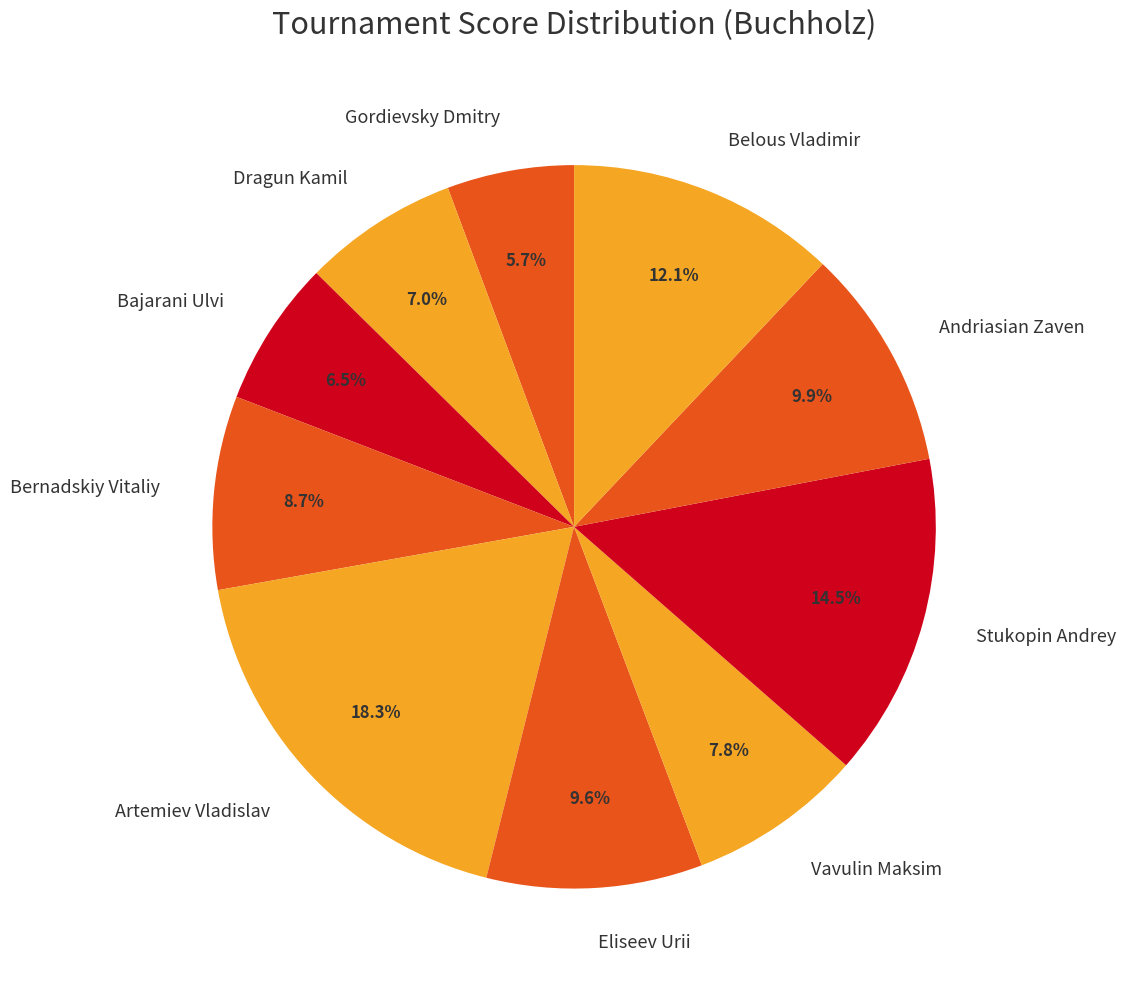

Does Stukopin Andrey account for over 50% of the chart?

No